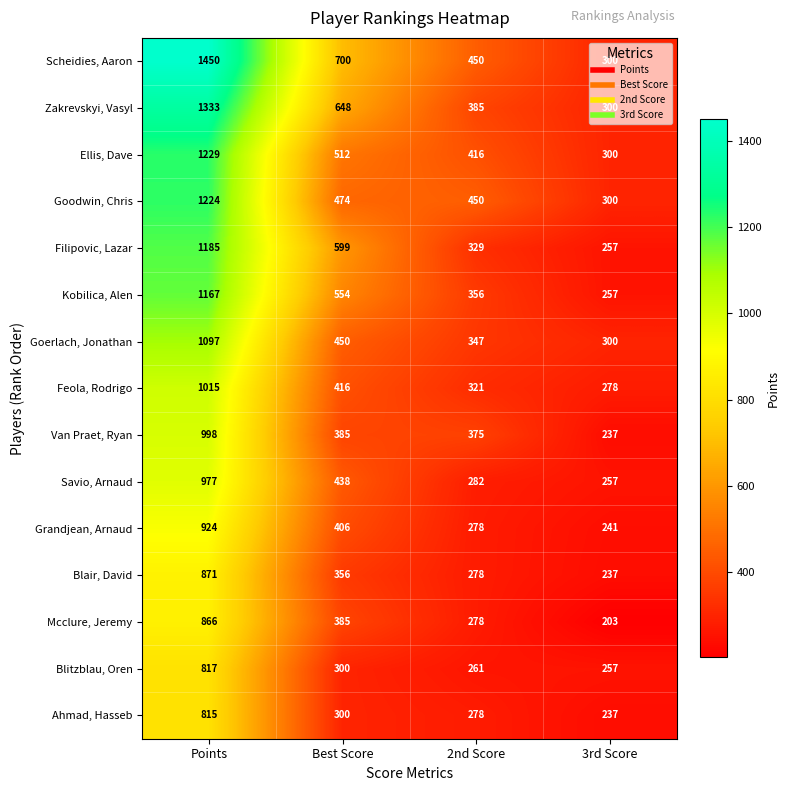

What is the difference between the Grandjean, Arnaud values at 2nd Score and 3rd Score?

37